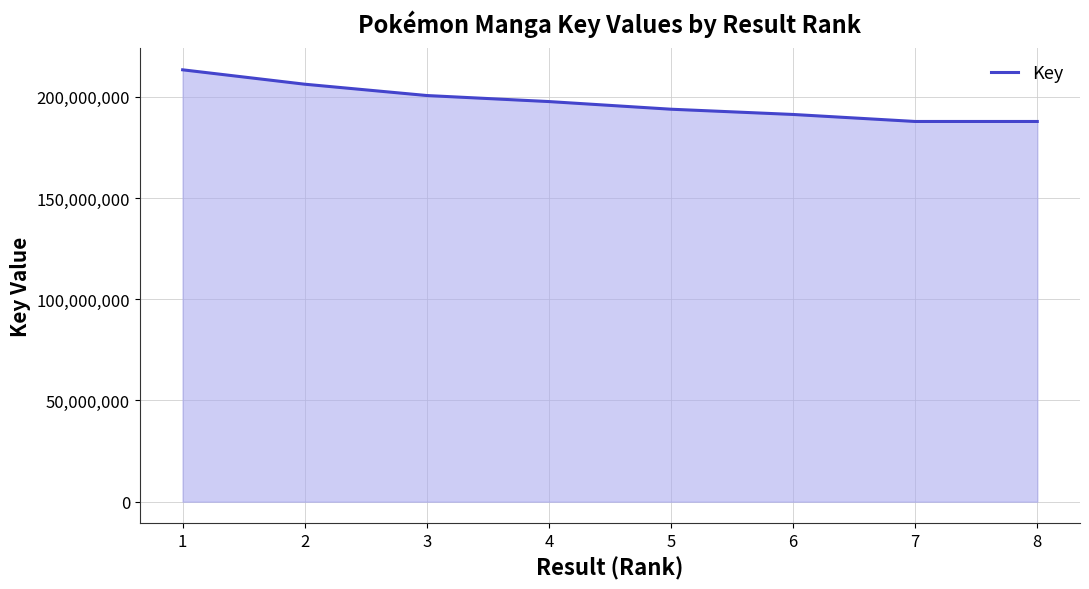

Where does the data first go above 197671203?

1